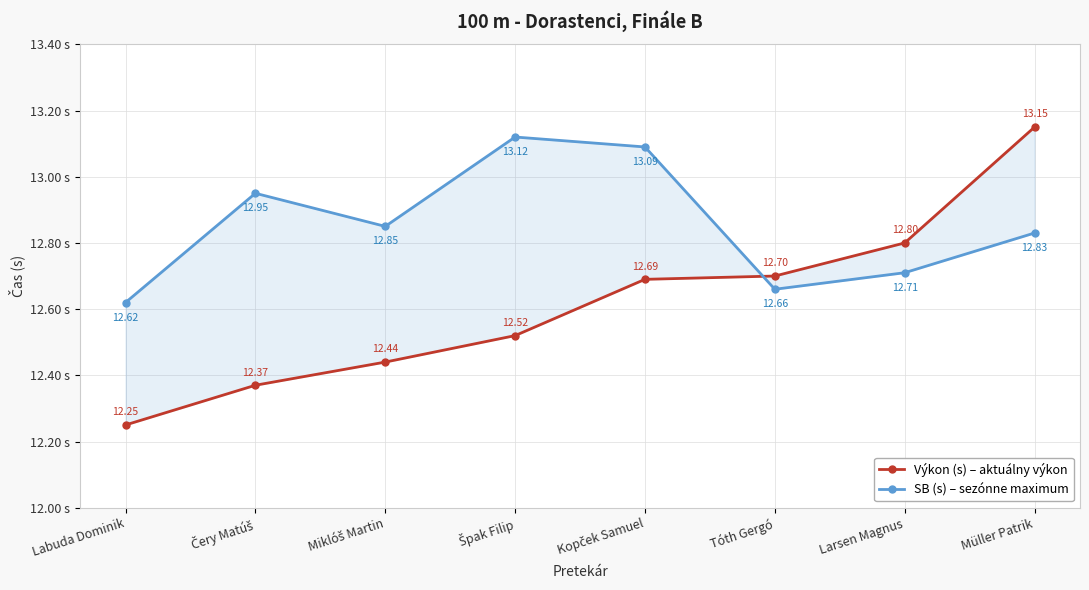

At which category is the sum across all series the highest?

Müller Patrik